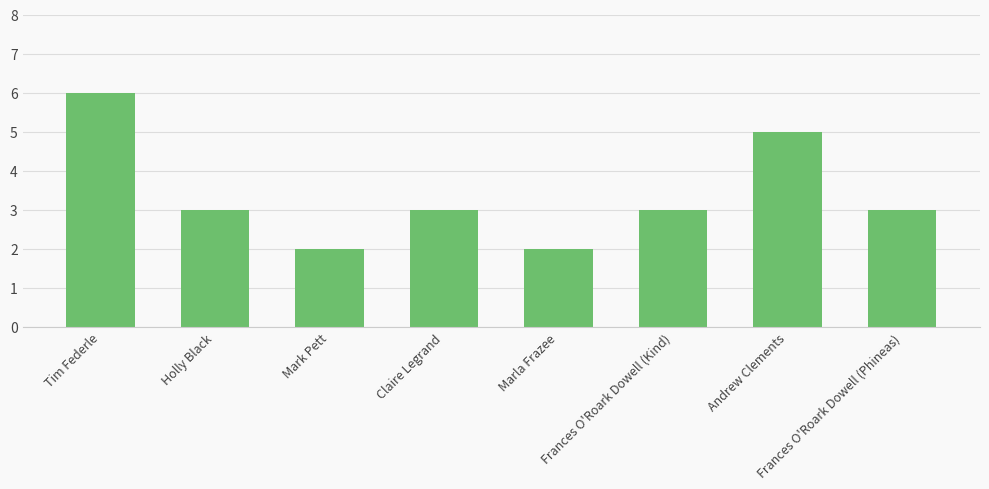

What is the value of the 5th bar from the left?

2